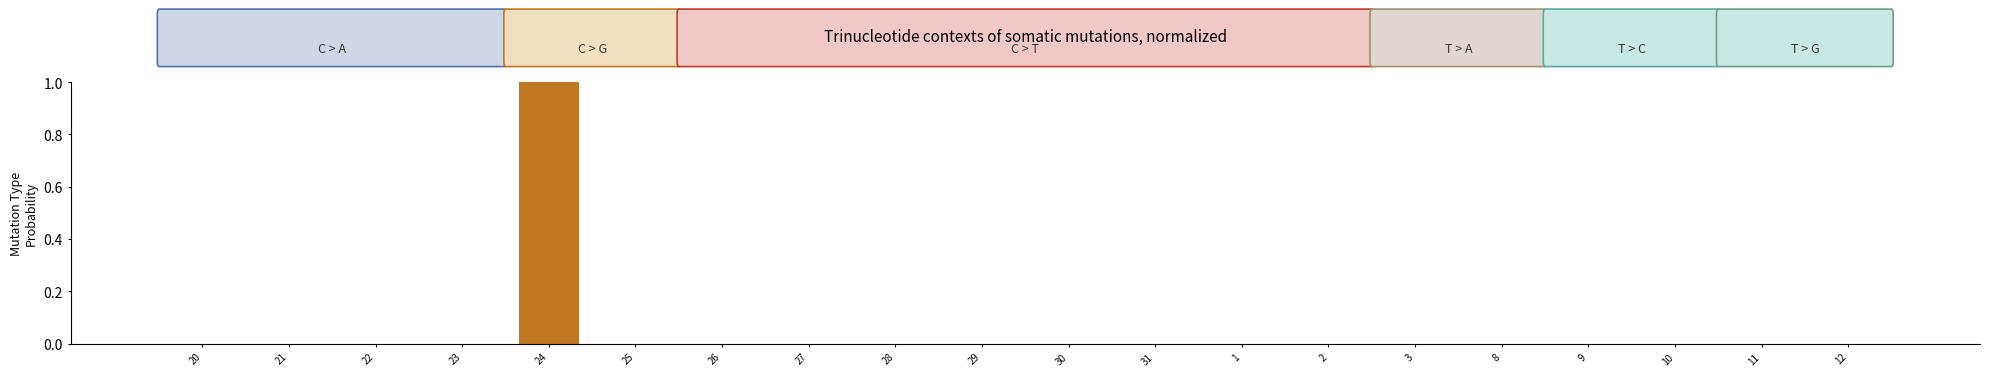

The chart shows a value of 1 at 3. True or false?

False